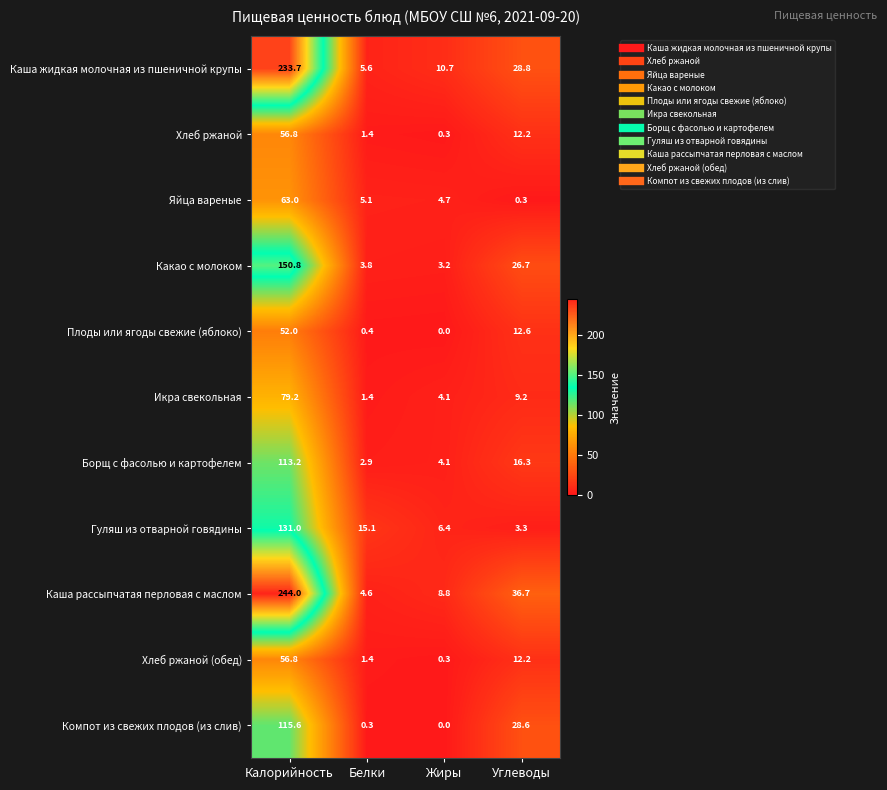

What is the difference between the highest and lowest values at Калорийность?

192.0